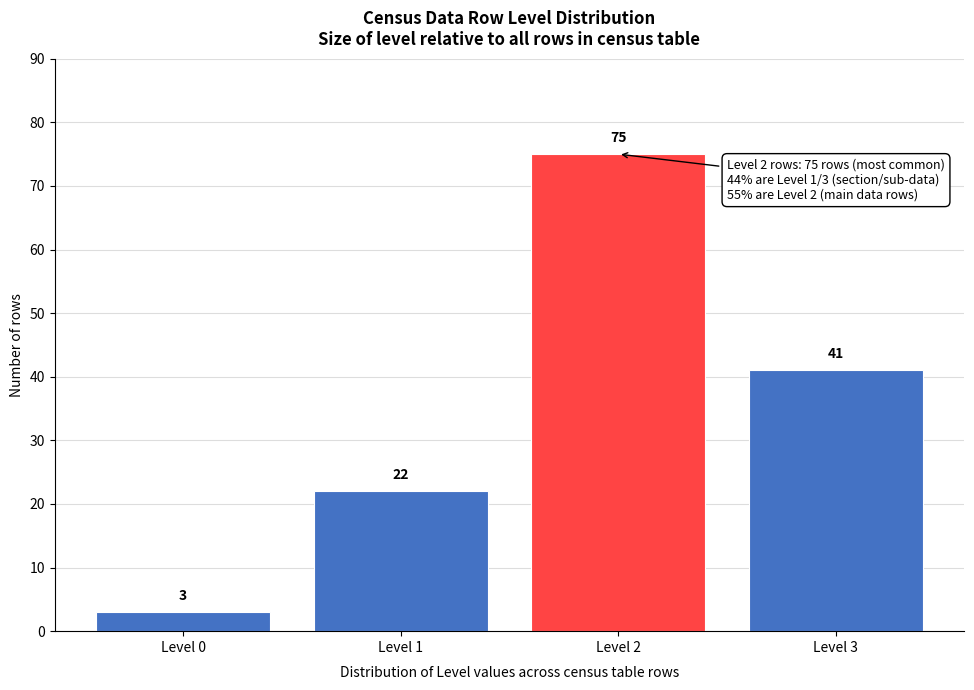

Reading left to right, what are all the values shown in this chart?

Level 0=3	Level 1=22	Level 2=75	Level 3=41